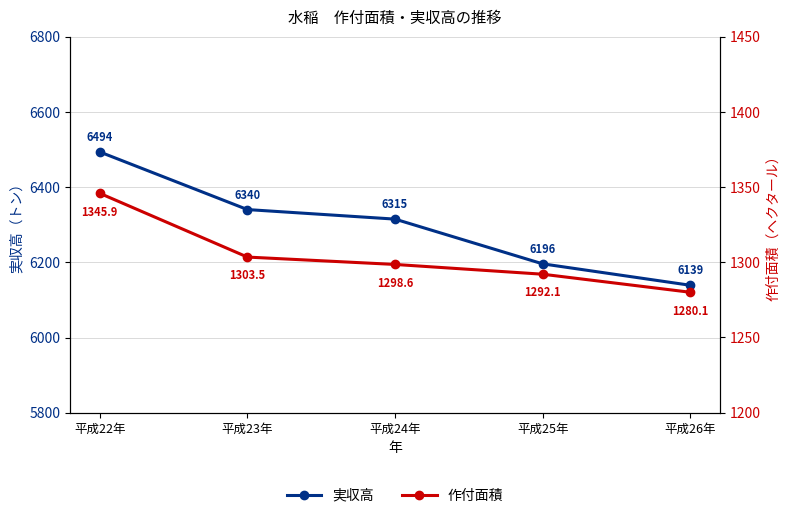

What is the total value across all series at 平成24年?

7613.6